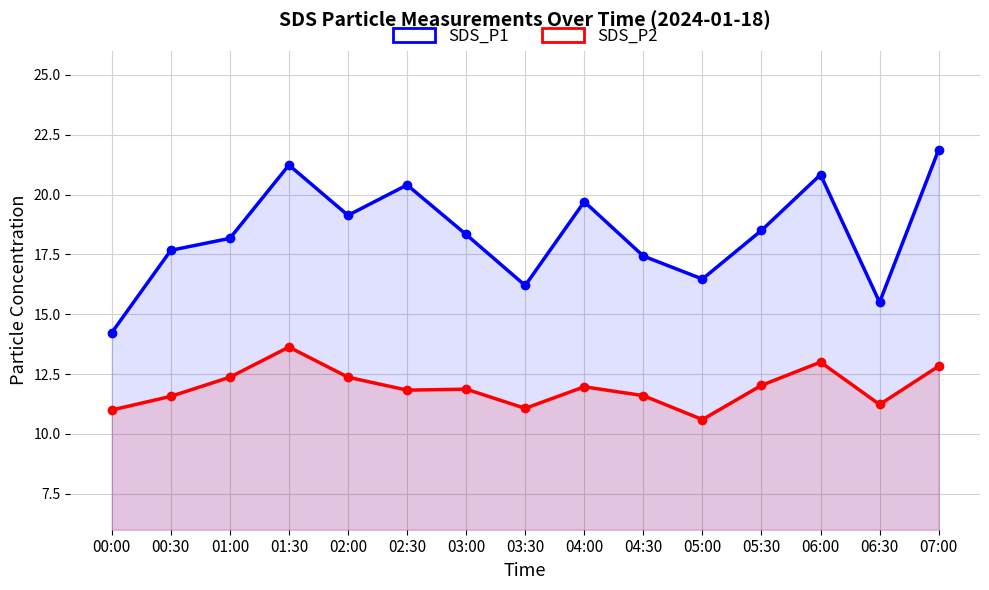

The SDS_P2 series shows 15.9 at 00:30. True or false?

False